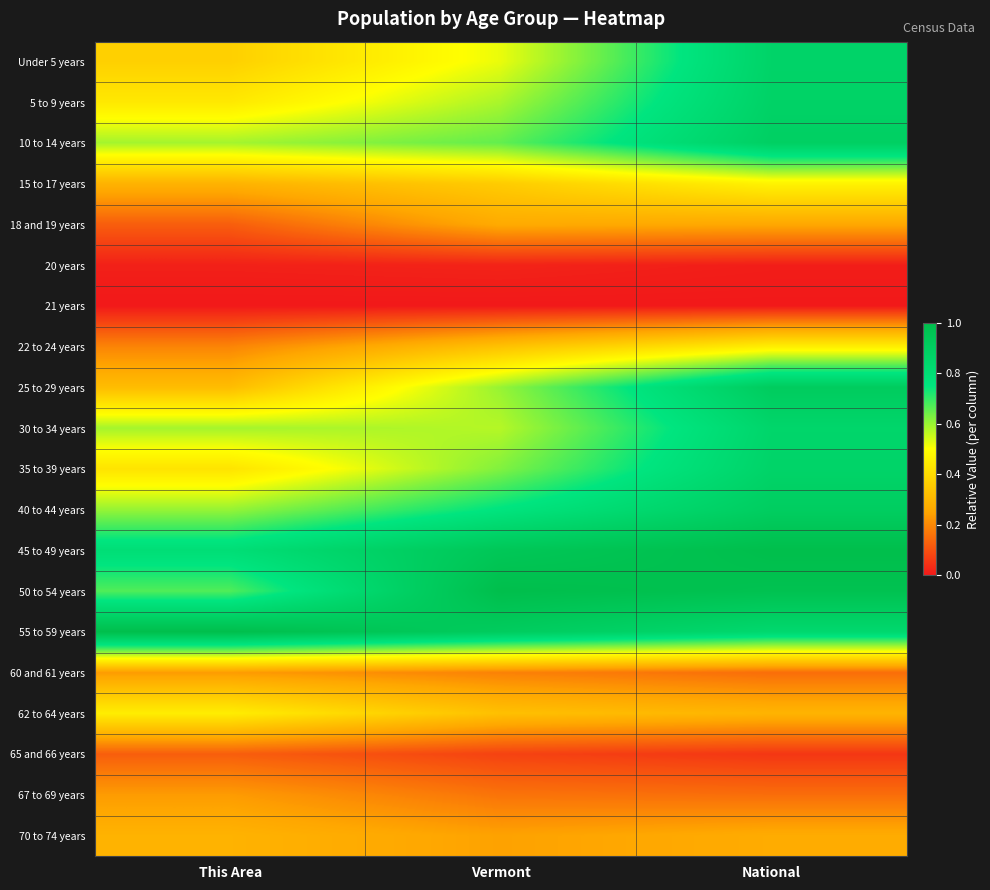

What is the difference between the highest and lowest values at National?

1.0